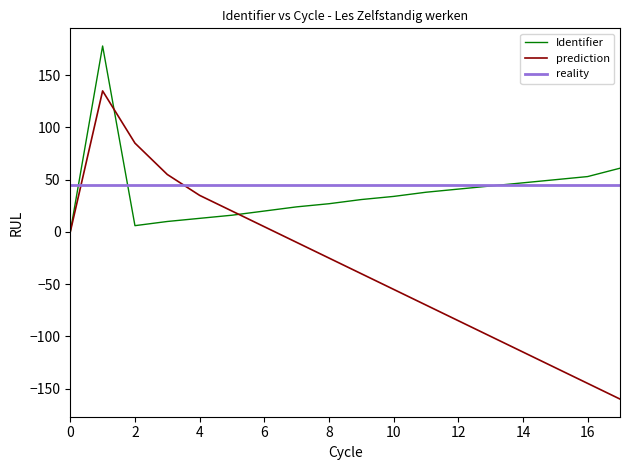

What is the minimum value shown in the chart?

-160